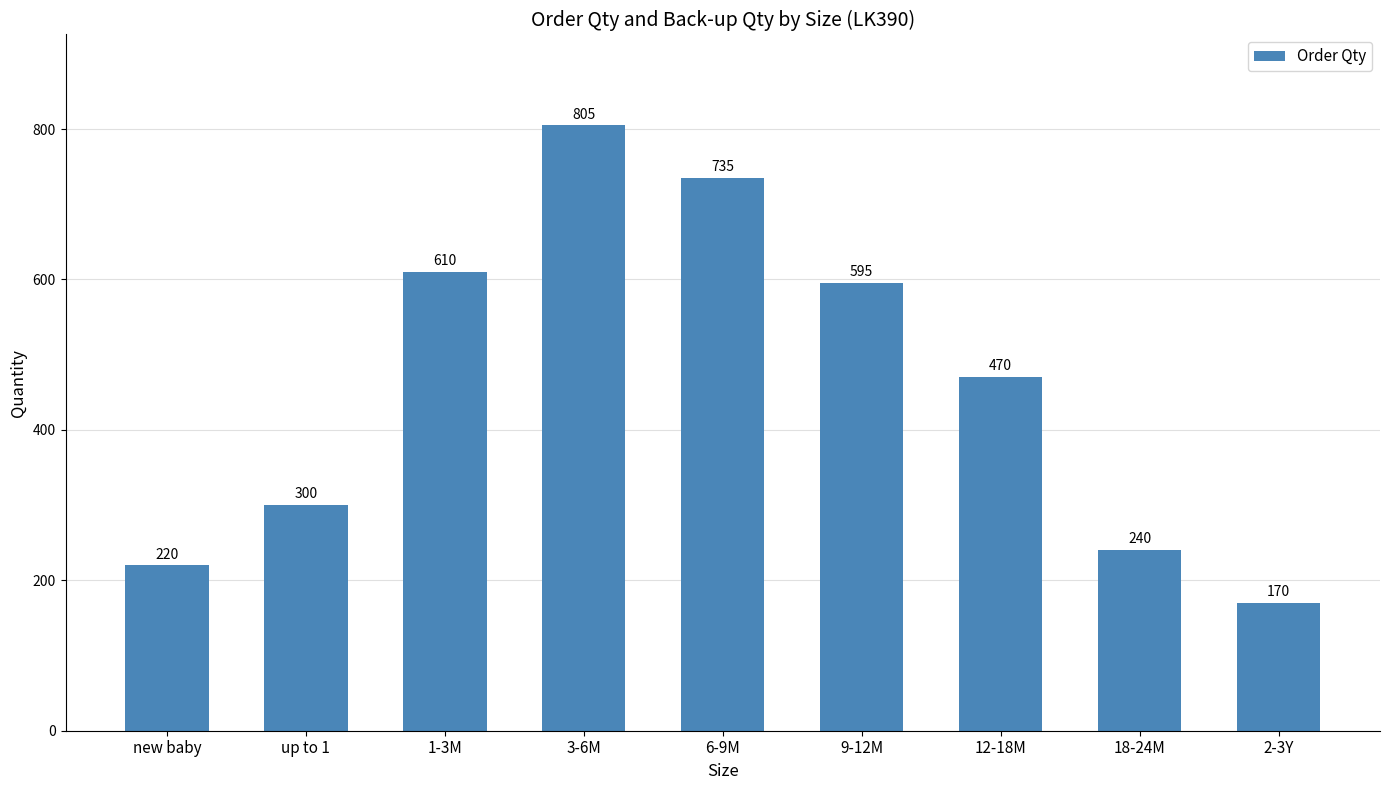

What is the difference between the values at 2-3Y and 1-3M?

440